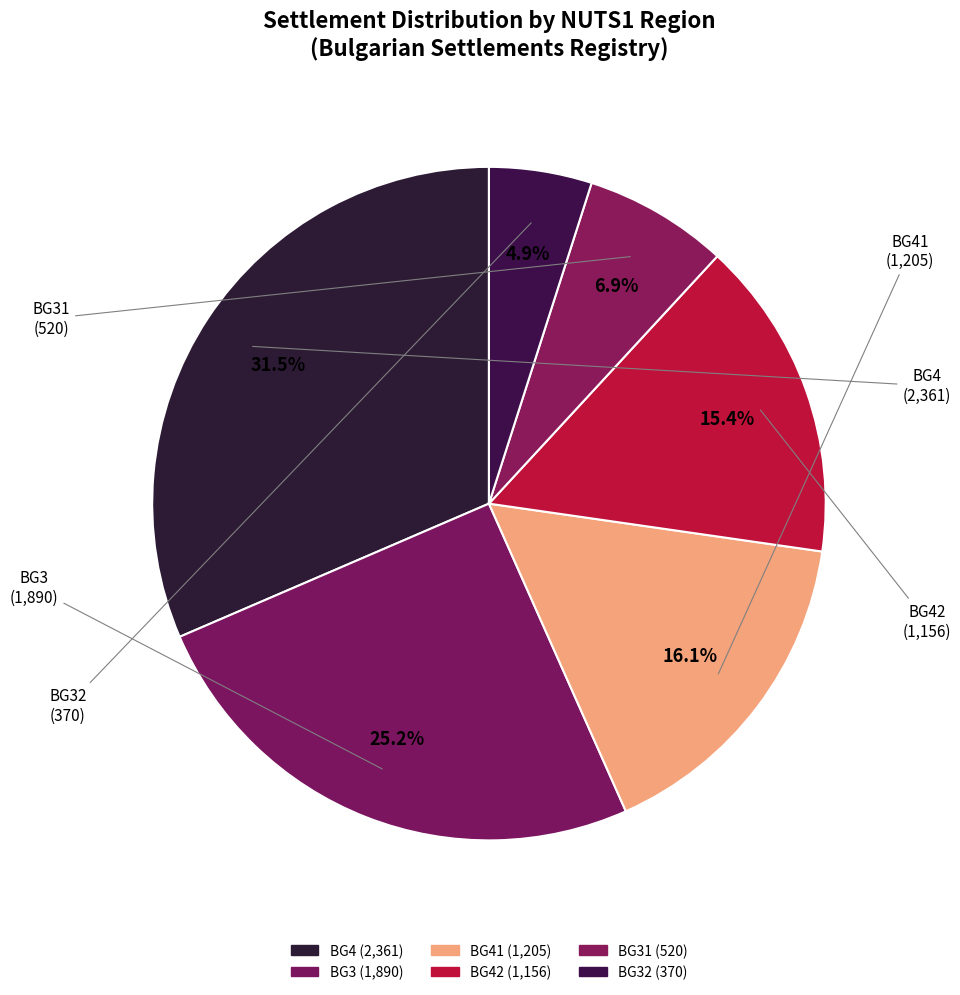

How many slices are in this pie chart?

6